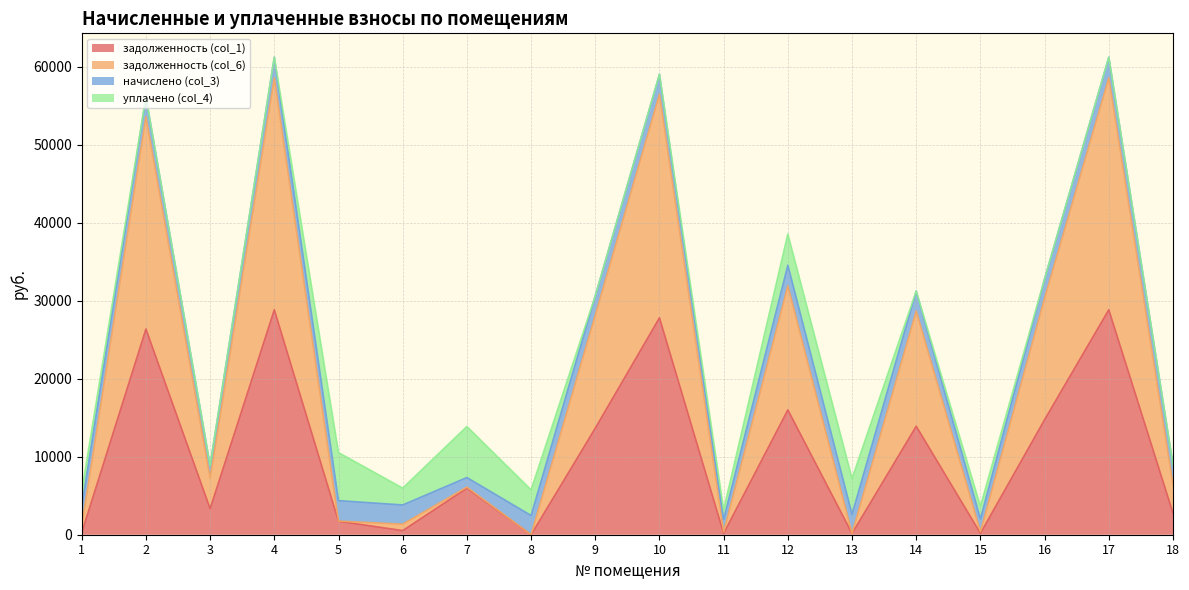

Is it true that задолженность (col_1) equals 13672.2 at 9?

True